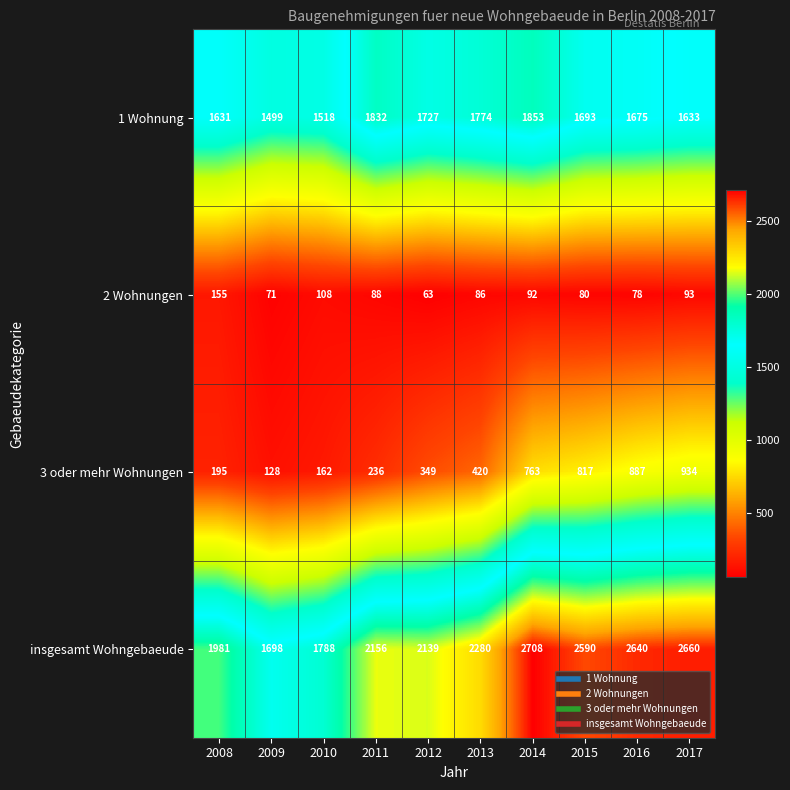

Which series has the largest range (max minus min)?

insgesamt Wohngebaeude